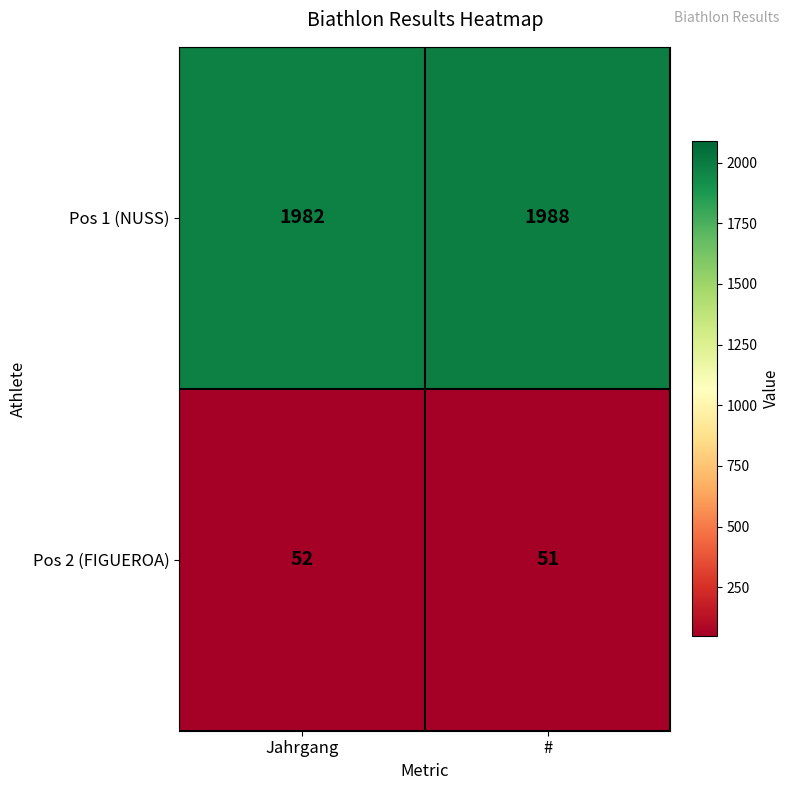

What is the spread (max minus min) of values at #?

1937